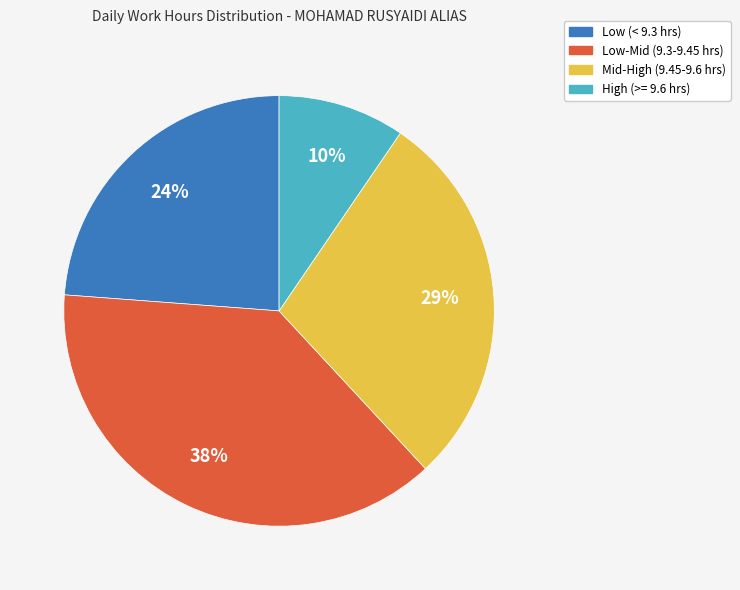

To the nearest percent, what is the difference between the Low (< 9.3 hrs) and Low-Mid (9.3-9.45 hrs) slice percentages?

14%